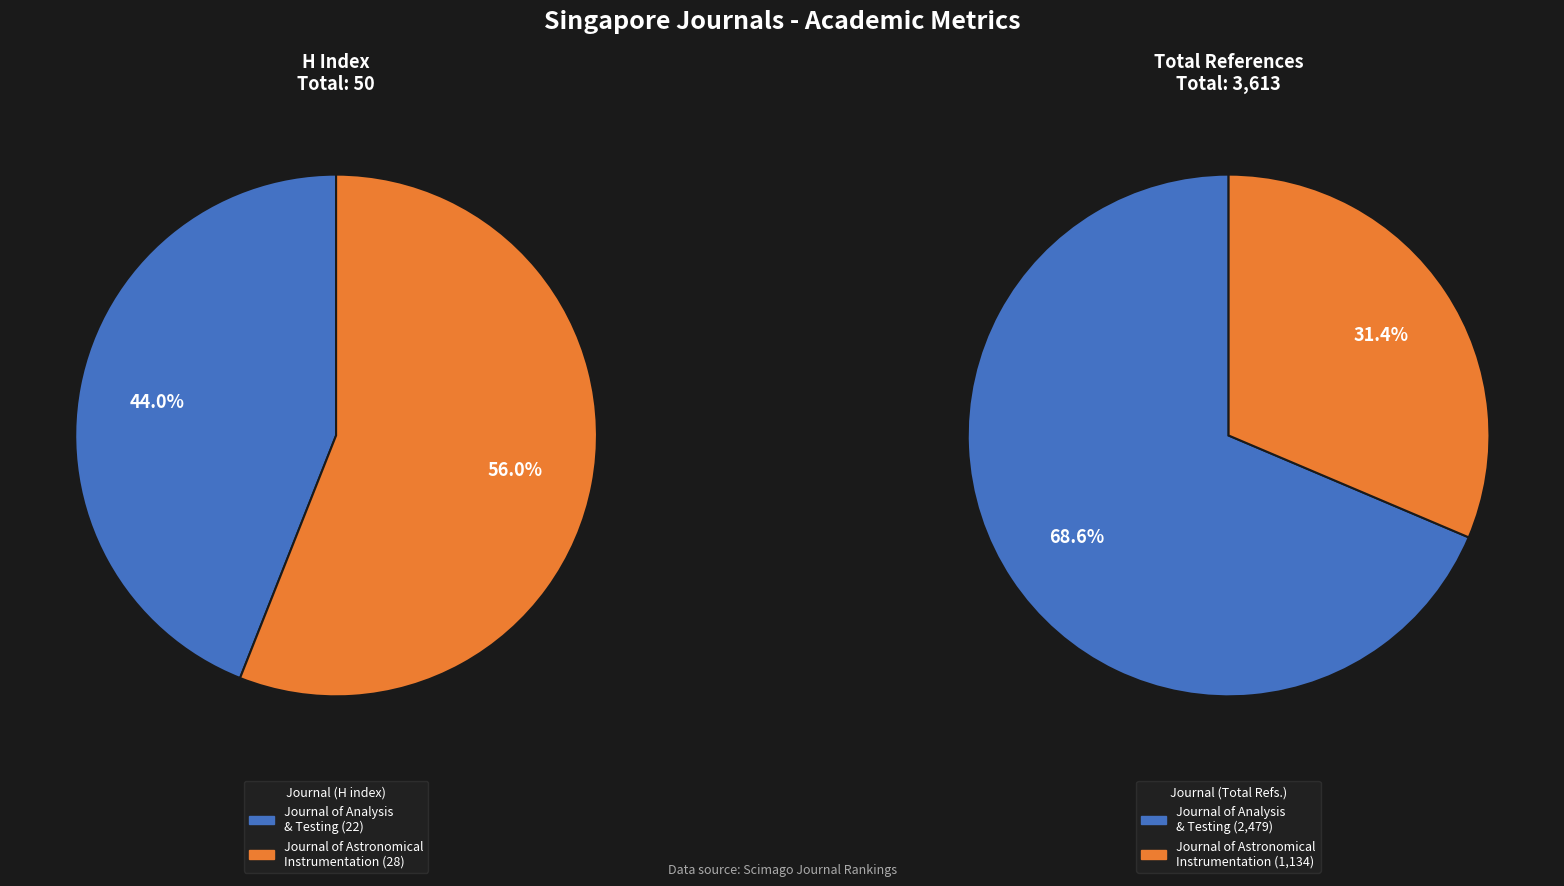

Count the number of slices in the pie.

2